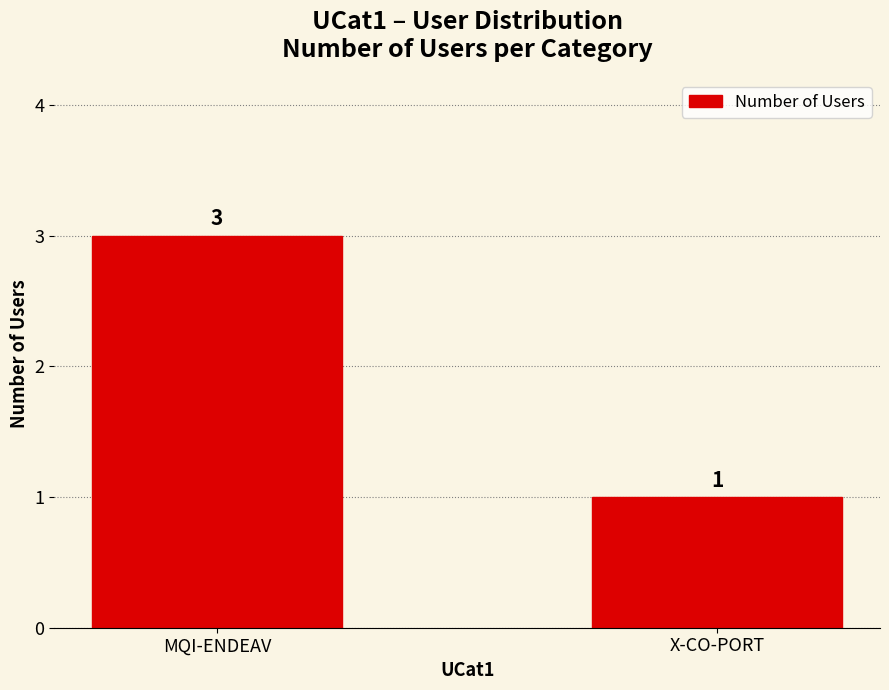

How many values are between 1 and 3?

2